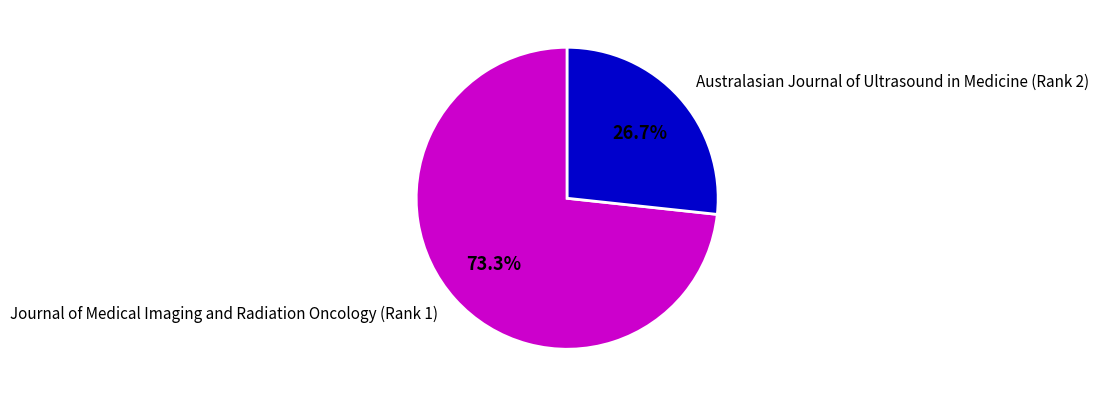

What portion of the pie excludes Australasian Journal of Ultrasound in Medicine (Rank 2)?

73.3%